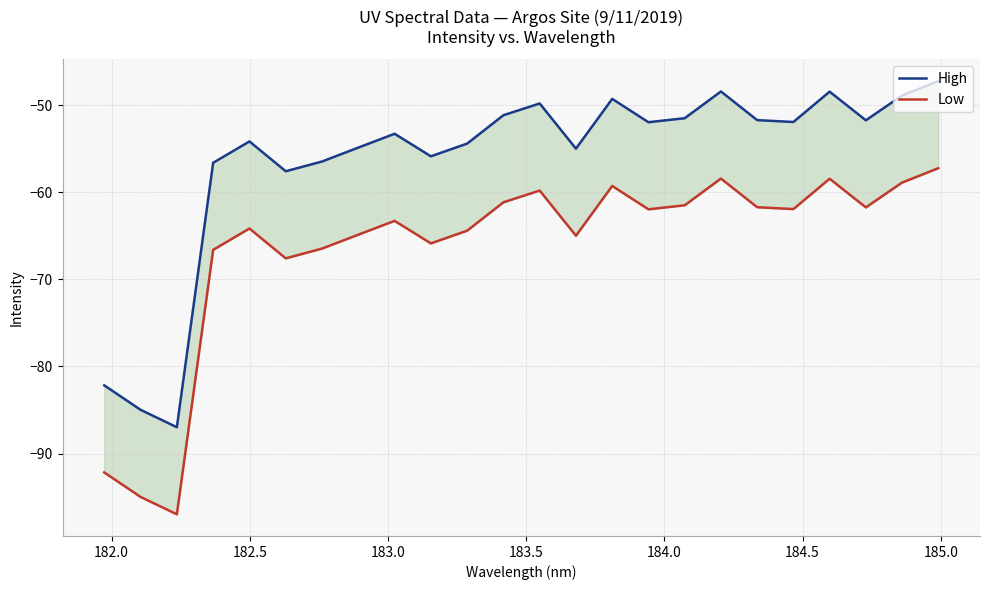

True or false: Low and High intersect in this chart.

False